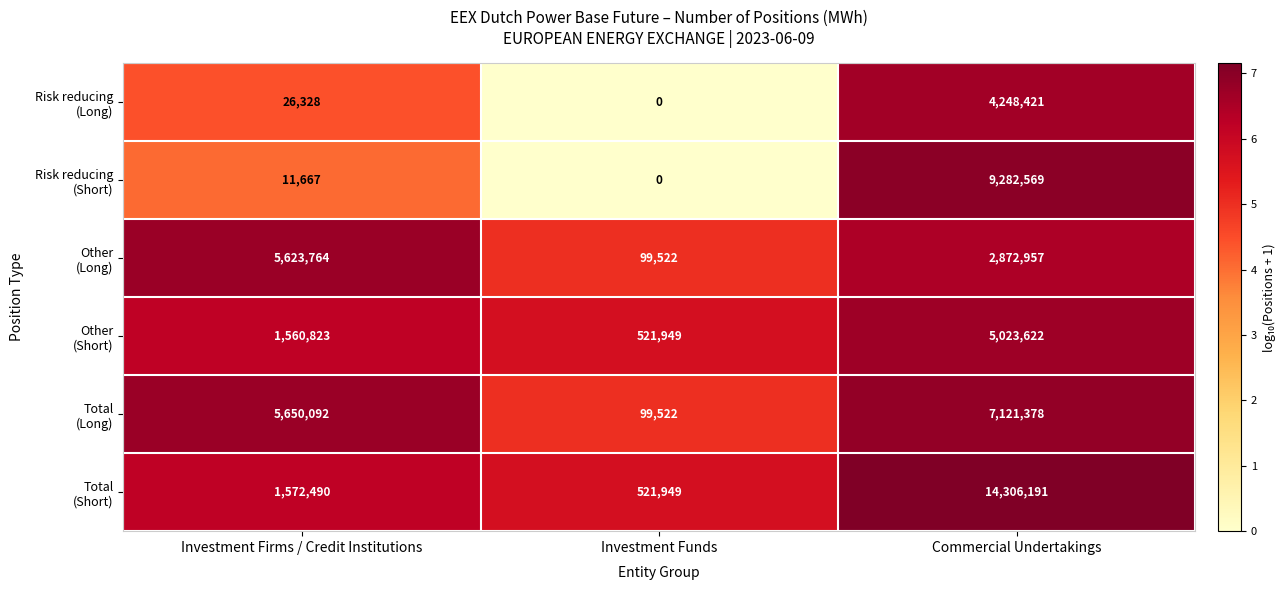

What is the maximum value shown in the chart?

14306191